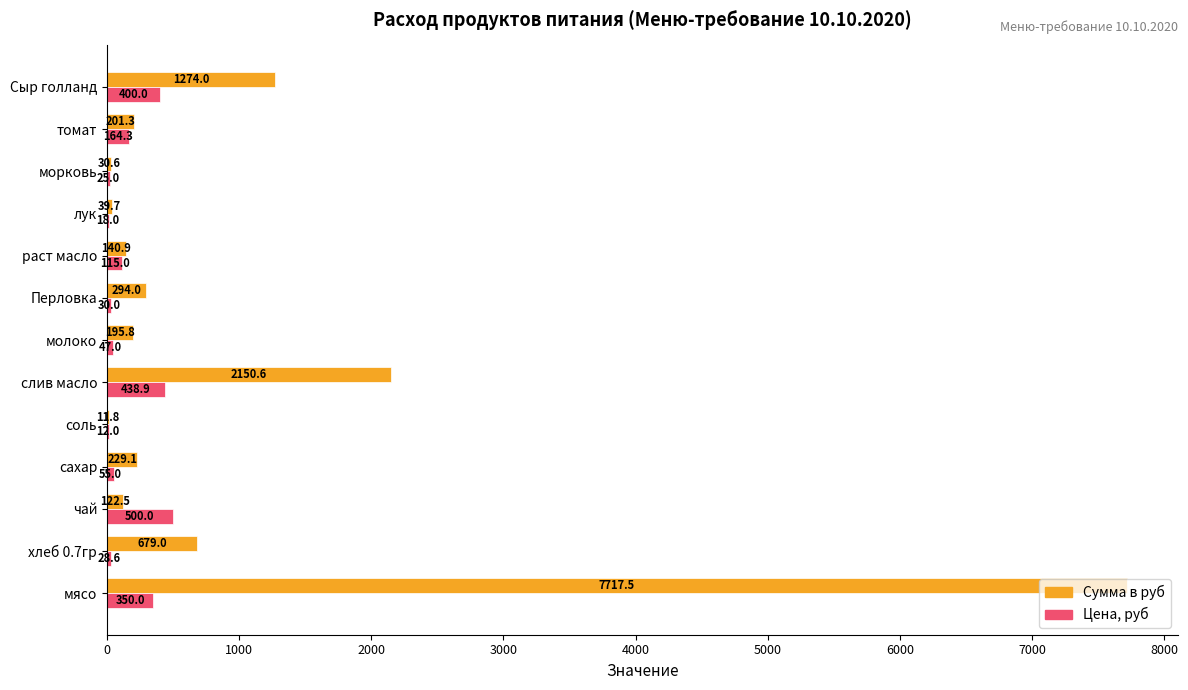

What is the sum of the Цена, руб values at чай and соль?

512.0